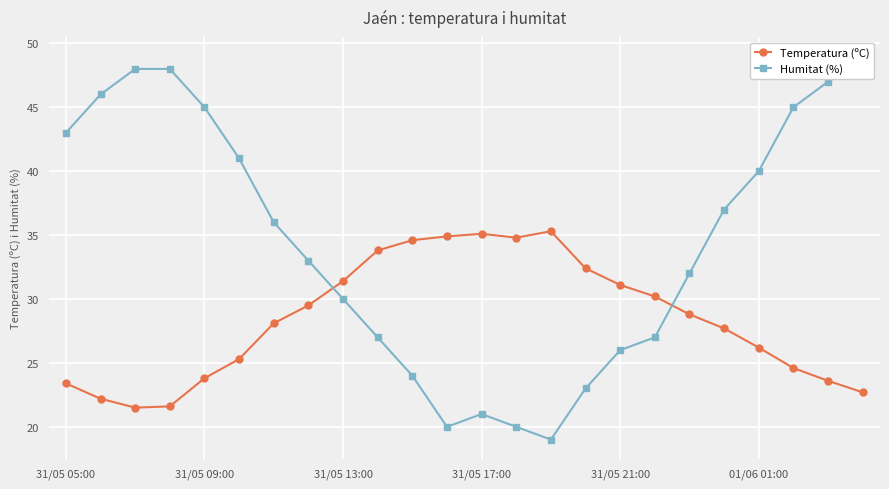

Reading left to right, extract all data points from this chart.

Temperatura (ºC): 23.4	22.2	21.5	21.6	23.8	25.3	28.1	29.5	31.4	33.8	34.6	34.9	35.1	34.8	35.3	32.4	31.1	30.2	28.8	27.7	26.2	24.6	23.6	22.7
Humitat (%): 43.0	46.0	48.0	48.0	45.0	41.0	36.0	33.0	30.0	27.0	24.0	20.0	21.0	20.0	19.0	23.0	26.0	27.0	32.0	37.0	40.0	45.0	47.0	49.0